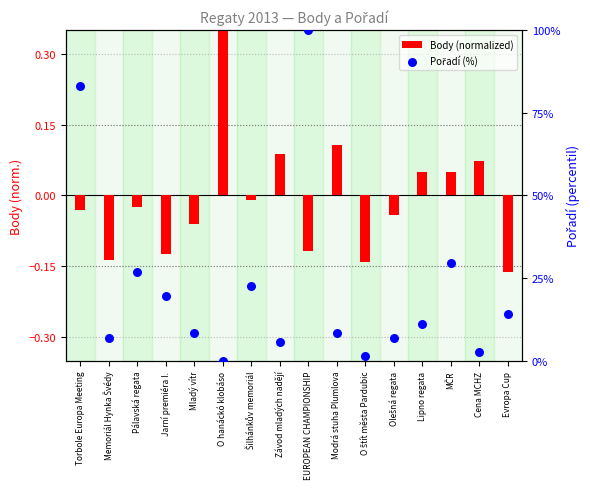

Which series has the largest Y range (max minus min)?

Pořadí (%)